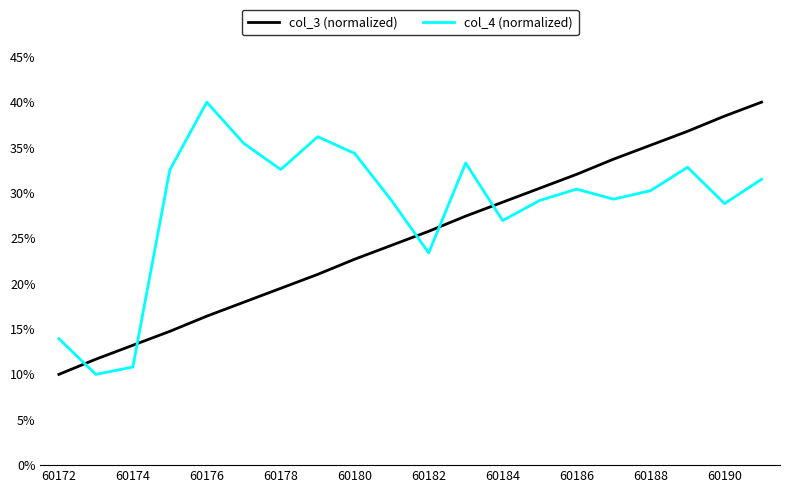

Rank the series by their average value, from highest to lowest.

col_4 (normalized), col_3 (normalized)